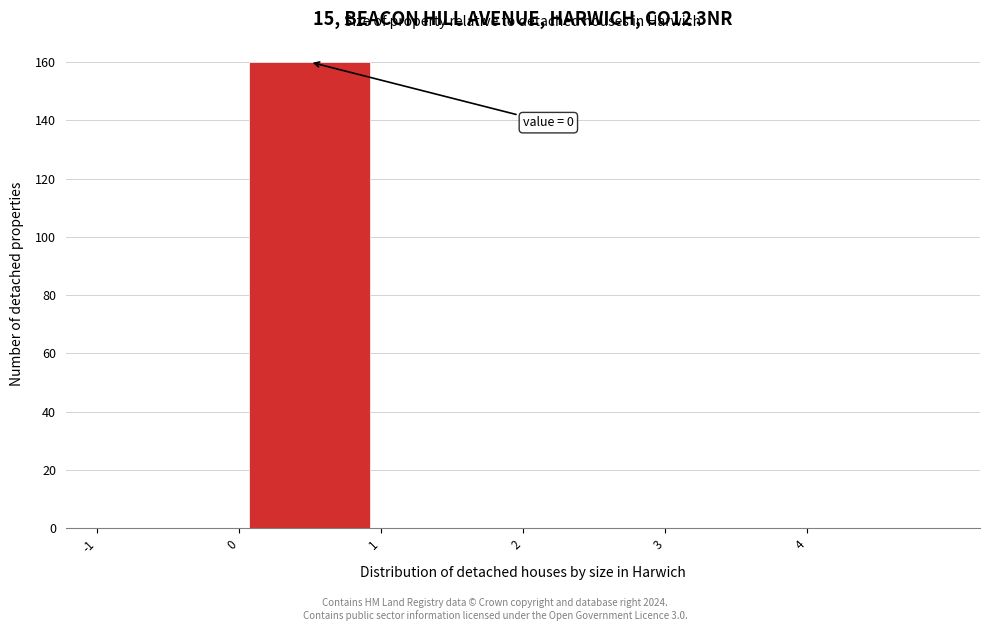

Which range on the x-axis has the tallest bar?

0 to 1